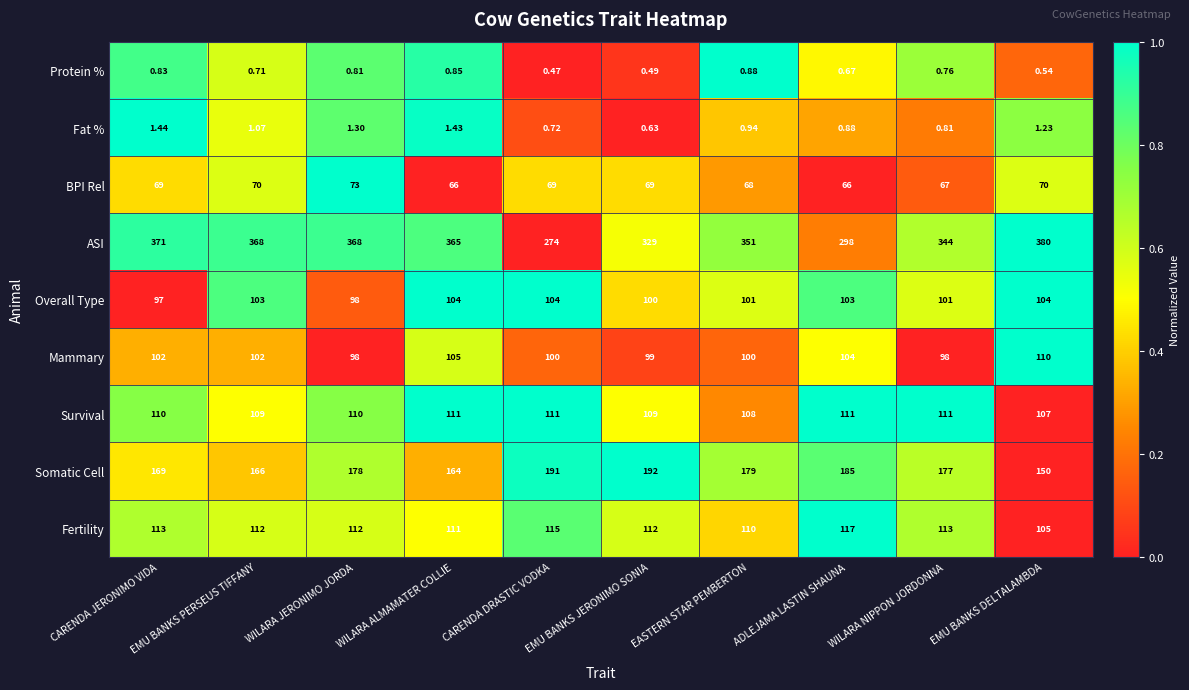

At which category is the sum across all series the highest?

WILARA JERONIMO JORDA